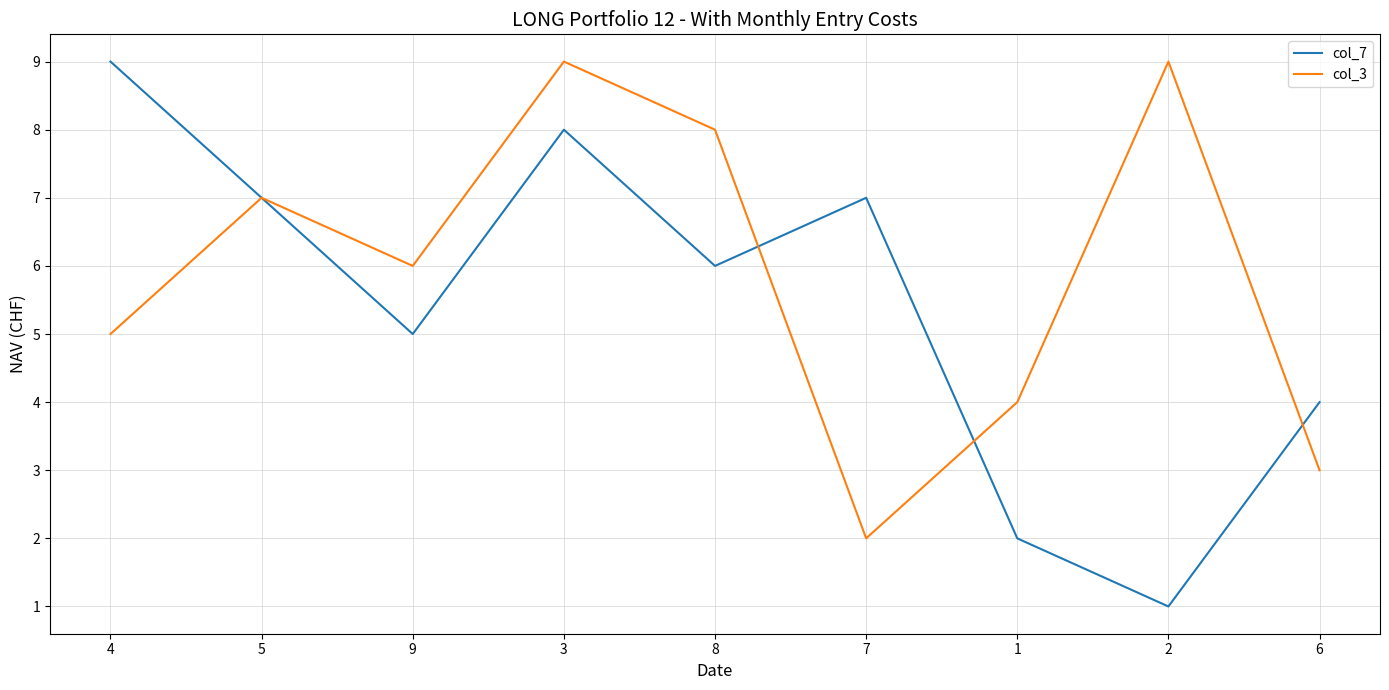

Where does the col_3 series first go above 6?

5